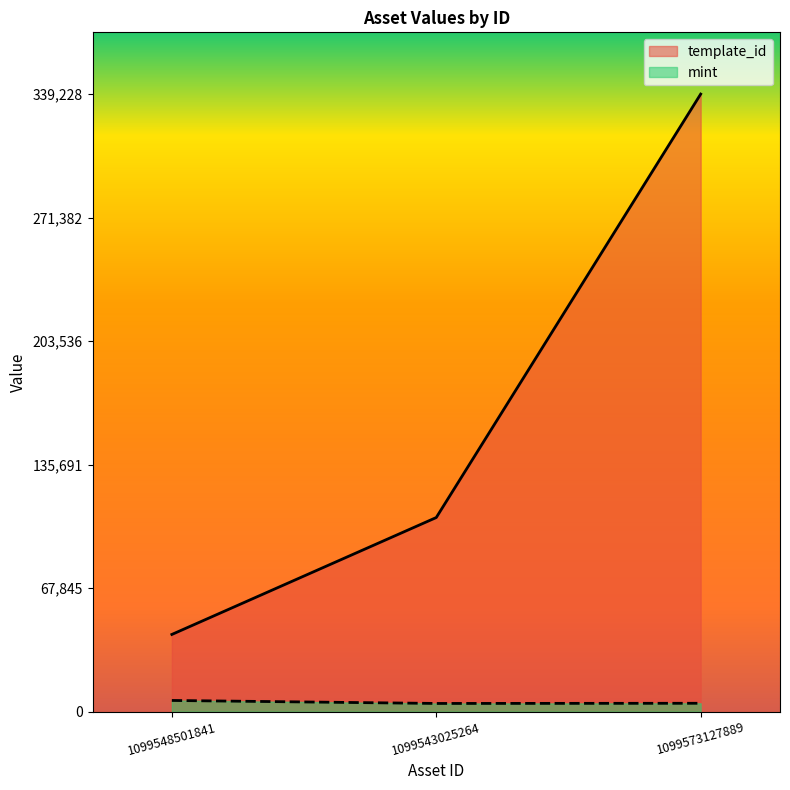

What is the label of the 3rd point from the left?

1099573127889